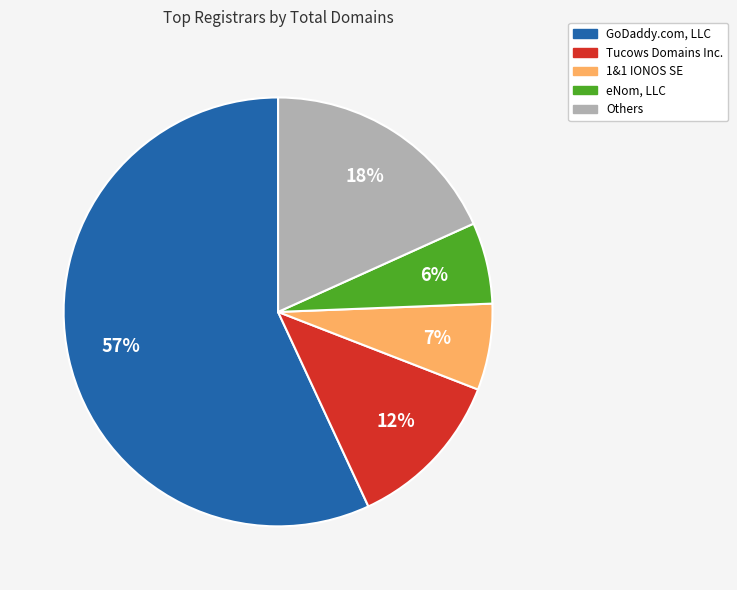

Does any single category account for the majority?

Yes